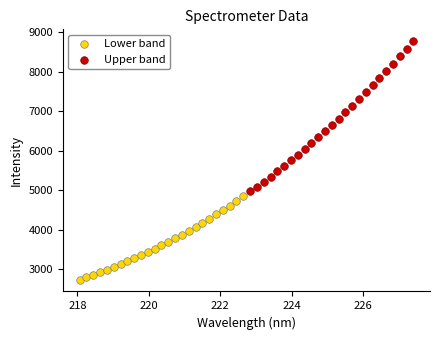

Which series has the largest Y range (max minus min)?

Upper band